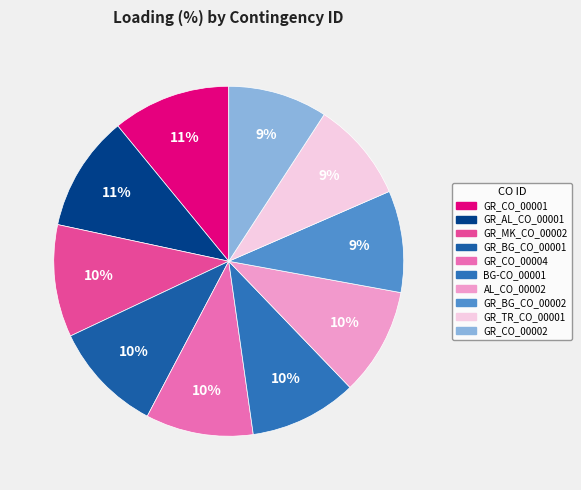

Rank the categories by value from lowest to highest.

GR_CO_00002, GR_TR_CO_00001, GR_BG_CO_00002, GR_CO_00004, BG-CO_00001, AL_CO_00002, GR_BG_CO_00001, GR_MK_CO_00002, GR_AL_CO_00001, GR_CO_00001